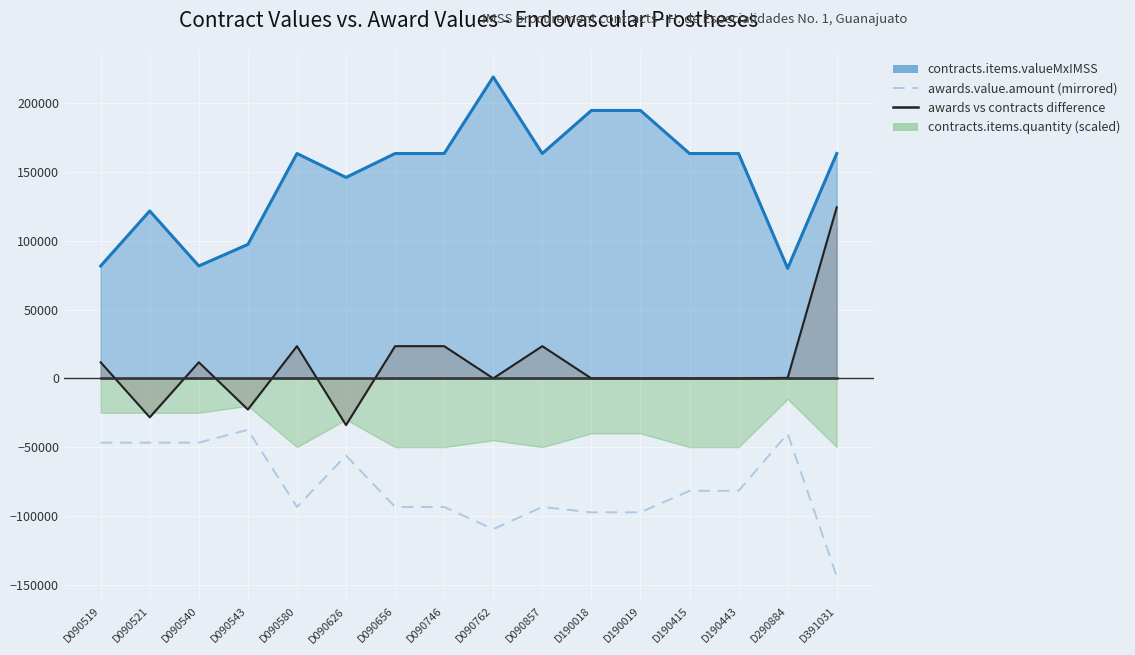

Which category has the highest value across all series?

D090762